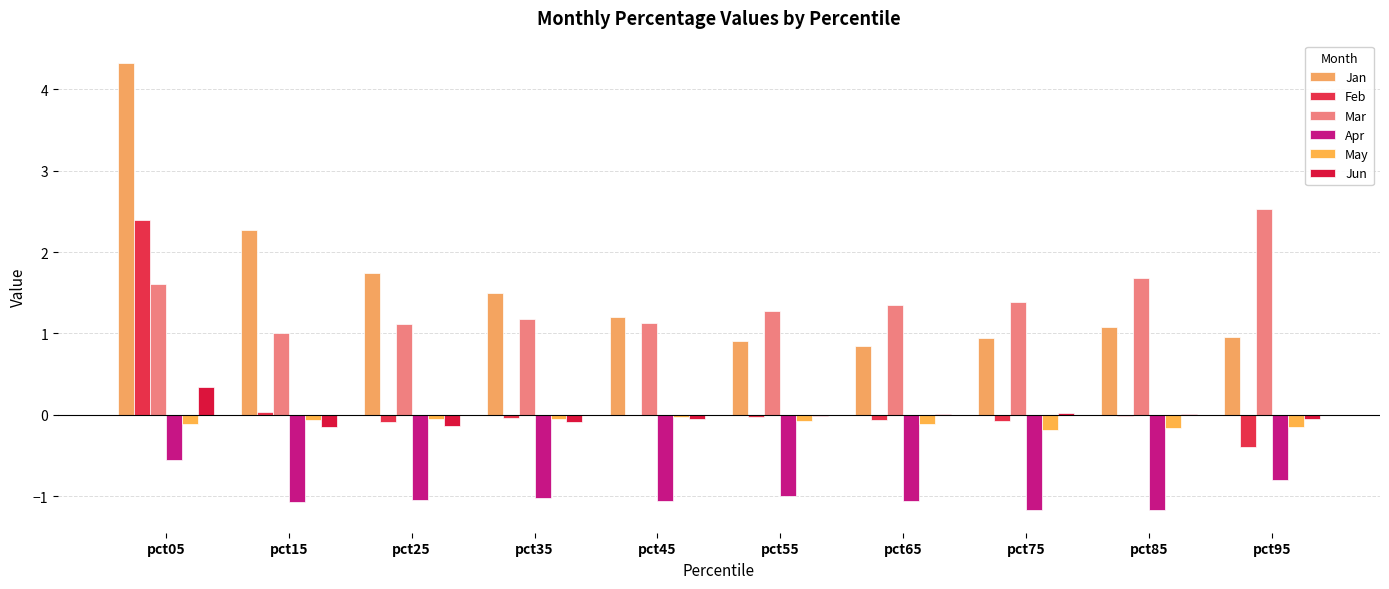

What is the spread (max minus min) of values at pct55?

2.3